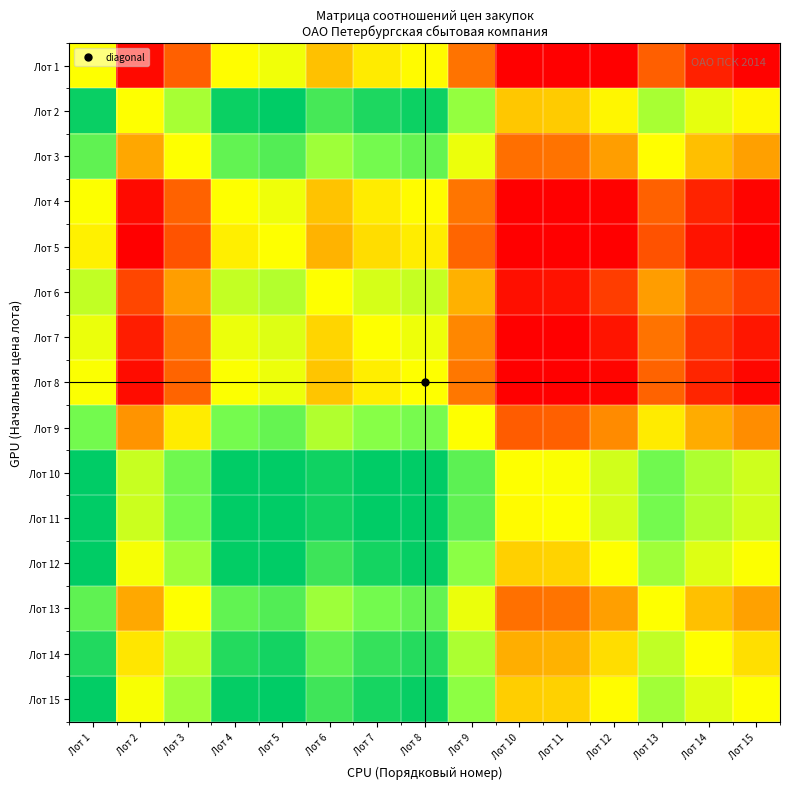

Reading left to right, extract all data points from this chart.

Лот 1: Лот 1=0.0	Лот 2=-2.9	Лот 3=-1.9	Лот 4=-0.0	Лот 5=0.2	Лот 6=-0.7	Лот 7=-0.2	Лот 8=-0.0	Лот 9=-1.6	Лот 10=-3.0	Лот 11=-3.0	Лот 12=-3.0	Лот 13=-1.9	Лот 14=-2.6	Лот 15=-3.0
Лот 2: Лот 1=2.9	Лот 2=0.0	Лот 3=1.0	Лот 4=2.9	Лот 5=3.0	Лот 6=2.2	Лот 7=2.6	Лот 8=2.8	Лот 9=1.2	Лот 10=-0.6	Лот 11=-0.6	Лот 12=-0.1	Лот 13=1.0	Лот 14=0.3	Лот 15=-0.1
Лот 3: Лот 1=1.9	Лот 2=-1.0	Лот 3=0.0	Лот 4=1.8	Лот 5=2.0	Лот 6=1.1	Лот 7=1.6	Лот 8=1.8	Лот 9=0.2	Лот 10=-1.7	Лот 11=-1.6	Лот 12=-1.1	Лот 13=-0.0	Лот 14=-0.7	Лот 15=-1.1
Лот 4: Лот 1=0.0	Лот 2=-2.9	Лот 3=-1.8	Лот 4=0.0	Лот 5=0.2	Лот 6=-0.7	Лот 7=-0.2	Лот 8=-0.0	Лот 9=-1.6	Лот 10=-3.0	Лот 11=-3.0	Лот 12=-3.0	Лот 13=-1.8	Лот 14=-2.6	Лот 15=-2.9
Лот 5: Лот 1=-0.2	Лот 2=-3.0	Лот 3=-2.0	Лот 4=-0.2	Лот 5=0.0	Лот 6=-0.9	Лот 7=-0.4	Лот 8=-0.2	Лот 9=-1.8	Лот 10=-3.0	Лот 11=-3.0	Лот 12=-3.0	Лот 13=-2.0	Лот 14=-2.8	Лот 15=-3.0
Лот 6: Лот 1=0.7	Лот 2=-2.2	Лот 3=-1.1	Лот 4=0.7	Лот 5=0.9	Лот 6=0.0	Лот 7=0.5	Лот 8=0.7	Лот 9=-0.9	Лот 10=-2.8	Лот 11=-2.8	Лот 12=-2.3	Лот 13=-1.1	Лот 14=-1.9	Лот 15=-2.2
Лот 7: Лот 1=0.2	Лот 2=-2.6	Лот 3=-1.6	Лот 4=0.2	Лот 5=0.4	Лот 6=-0.5	Лот 7=0.0	Лот 8=0.2	Лот 9=-1.4	Лот 10=-3.0	Лот 11=-3.0	Лот 12=-2.7	Лот 13=-1.6	Лот 14=-2.4	Лот 15=-2.7
Лот 8: Лот 1=0.0	Лот 2=-2.8	Лот 3=-1.8	Лот 4=0.0	Лот 5=0.2	Лот 6=-0.7	Лот 7=-0.2	Лот 8=0.0	Лот 9=-1.6	Лот 10=-3.0	Лот 11=-3.0	Лот 12=-2.9	Лот 13=-1.8	Лот 14=-2.5	Лот 15=-2.9
Лот 9: Лот 1=1.6	Лот 2=-1.2	Лот 3=-0.2	Лот 4=1.6	Лот 5=1.8	Лот 6=0.9	Лот 7=1.4	Лот 8=1.6	Лот 9=0.0	Лот 10=-1.9	Лот 11=-1.9	Лот 12=-1.3	Лот 13=-0.2	Лот 14=-1.0	Лот 15=-1.3
Лот 10: Лот 1=3.0	Лот 2=0.6	Лот 3=1.7	Лот 4=3.0	Лот 5=3.0	Лот 6=2.8	Лот 7=3.0	Лот 8=3.0	Лот 9=1.9	Лот 10=0.0	Лот 11=0.0	Лот 12=0.5	Лот 13=1.7	Лот 14=0.9	Лот 15=0.6
Лот 11: Лот 1=3.0	Лот 2=0.6	Лот 3=1.6	Лот 4=3.0	Лот 5=3.0	Лот 6=2.8	Лот 7=3.0	Лот 8=3.0	Лот 9=1.9	Лот 10=-0.0	Лот 11=0.0	Лот 12=0.5	Лот 13=1.6	Лот 14=0.9	Лот 15=0.5
Лот 12: Лот 1=3.0	Лот 2=0.1	Лот 3=1.1	Лот 4=3.0	Лот 5=3.0	Лот 6=2.3	Лот 7=2.7	Лот 8=2.9	Лот 9=1.3	Лот 10=-0.5	Лот 11=-0.5	Лот 12=0.0	Лот 13=1.1	Лот 14=0.4	Лот 15=0.0
Лот 13: Лот 1=1.9	Лот 2=-1.0	Лот 3=0.0	Лот 4=1.8	Лот 5=2.0	Лот 6=1.1	Лот 7=1.6	Лот 8=1.8	Лот 9=0.2	Лот 10=-1.7	Лот 11=-1.6	Лот 12=-1.1	Лот 13=0.0	Лот 14=-0.7	Лот 15=-1.1
Лот 14: Лот 1=2.6	Лот 2=-0.3	Лот 3=0.7	Лот 4=2.6	Лот 5=2.8	Лот 6=1.9	Лот 7=2.4	Лот 8=2.5	Лот 9=1.0	Лот 10=-0.9	Лот 11=-0.9	Лот 12=-0.4	Лот 13=0.7	Лот 14=0.0	Лот 15=-0.4
Лот 15: Лот 1=3.0	Лот 2=0.1	Лот 3=1.1	Лот 4=2.9	Лот 5=3.0	Лот 6=2.2	Лот 7=2.7	Лот 8=2.9	Лот 9=1.3	Лот 10=-0.6	Лот 11=-0.5	Лот 12=-0.0	Лот 13=1.1	Лот 14=0.4	Лот 15=0.0